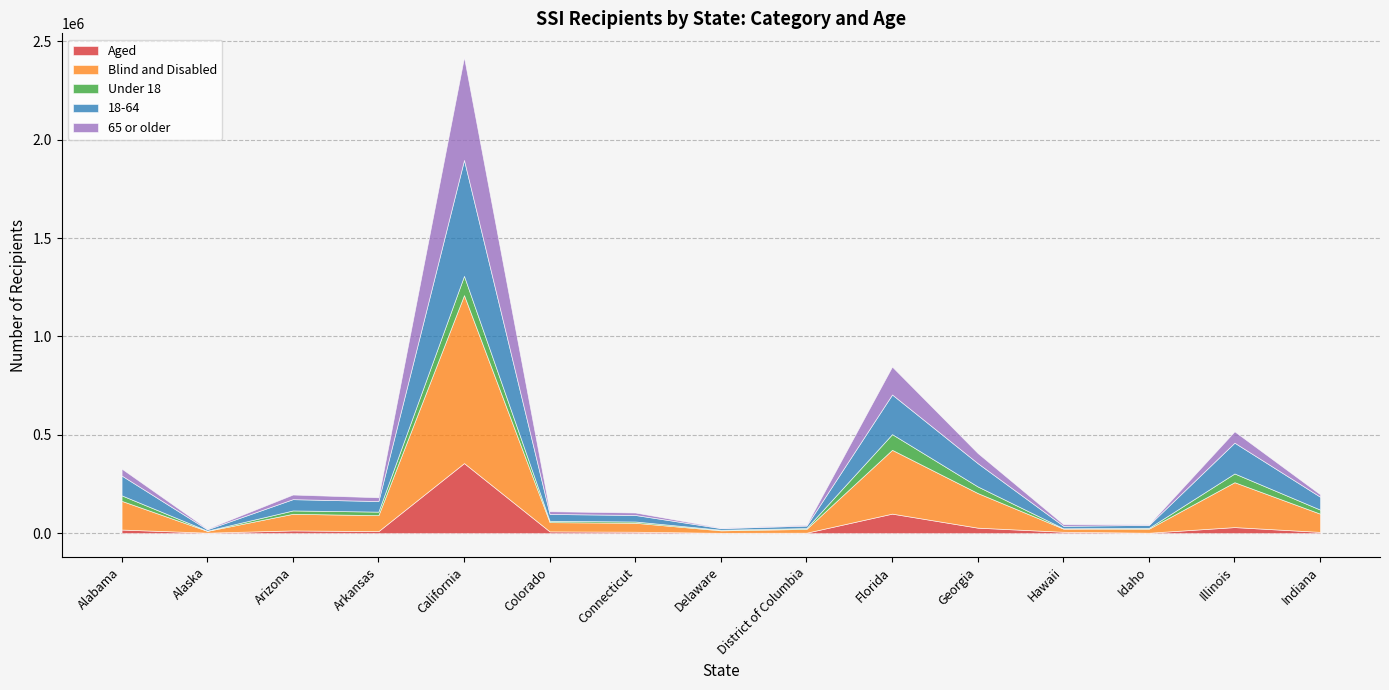

True or false: Blind and Disabled and Aged intersect in this chart.

False